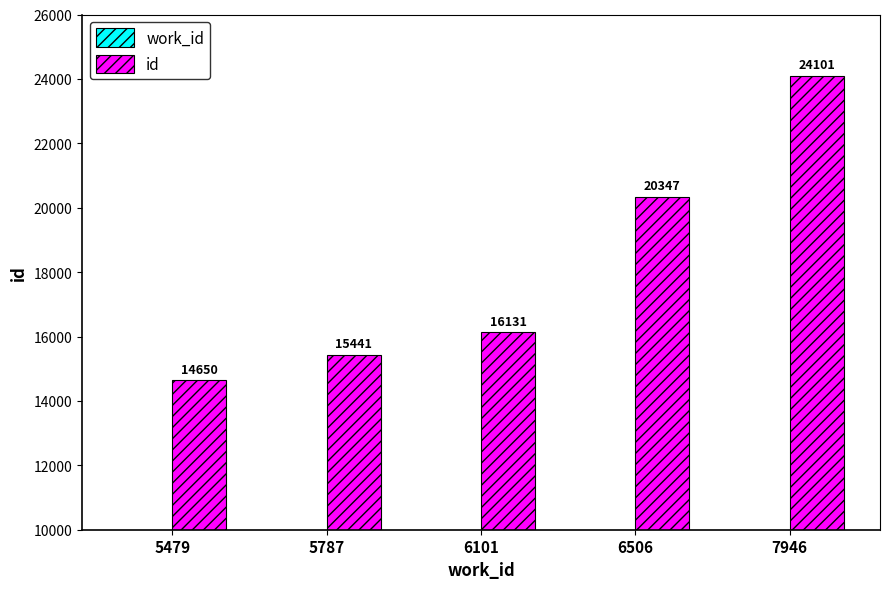

What is the difference between the highest and lowest values at 5479?

9171